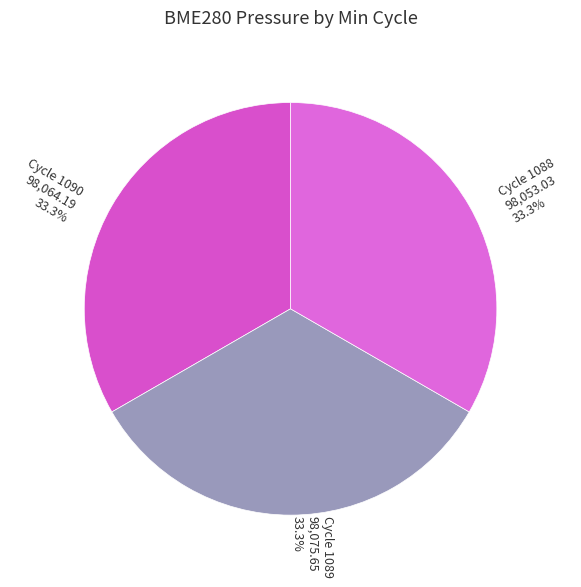

What is the ratio of the value at Cycle 1088 to the value at Cycle 1090?

1.0